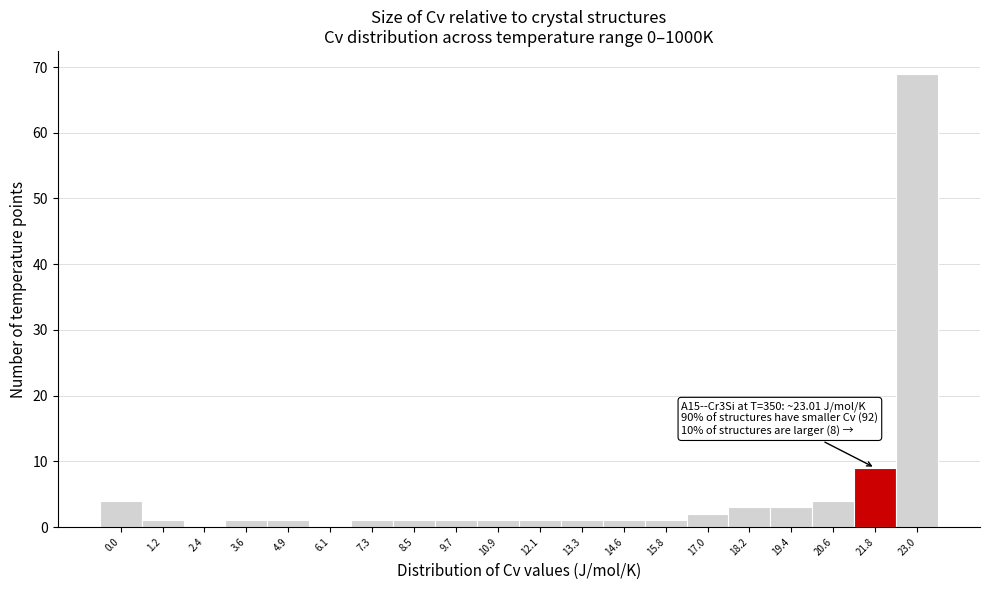

Reading left to right, transcribe all the data shown in this chart.

0.0=4	1.2=1	2.4=0	3.6=1	4.9=1	6.1=0	7.3=1	8.5=1	9.7=1	10.9=1	12.1=1	13.3=1	14.6=1	15.8=1	17.0=2	18.2=3	19.4=3	20.6=4	21.8=9	23.0=69